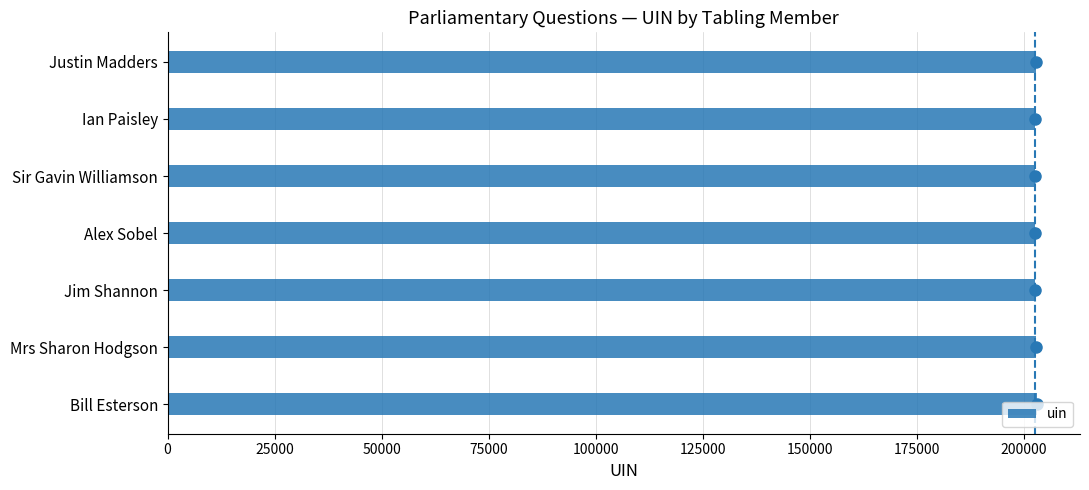

What is the ratio of the value at Sir Gavin Williamson to the value at Jim Shannon?

1.0